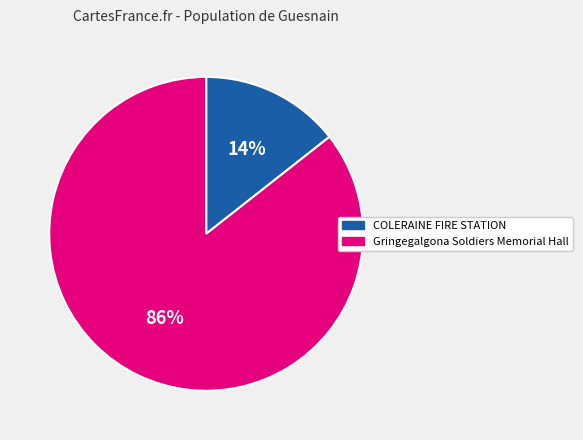

How many slices are in this pie chart?

2